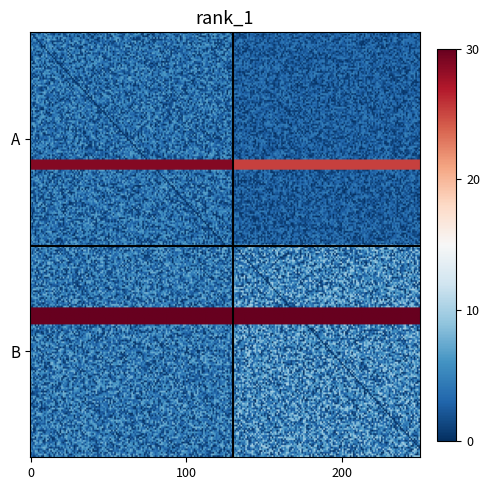

At how many categories does at least one series exceed 5?

1